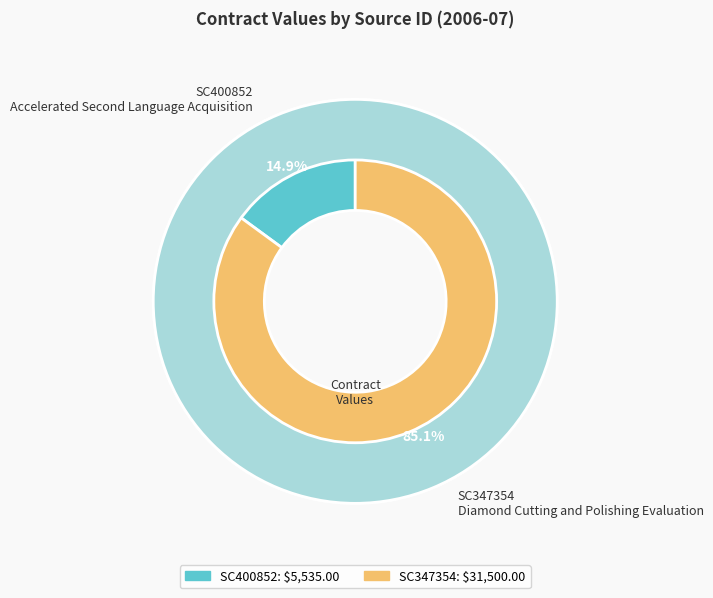

Does SC347354 Diamond Cutting and Polishing Evaluation account for over 50% of the chart?

Yes